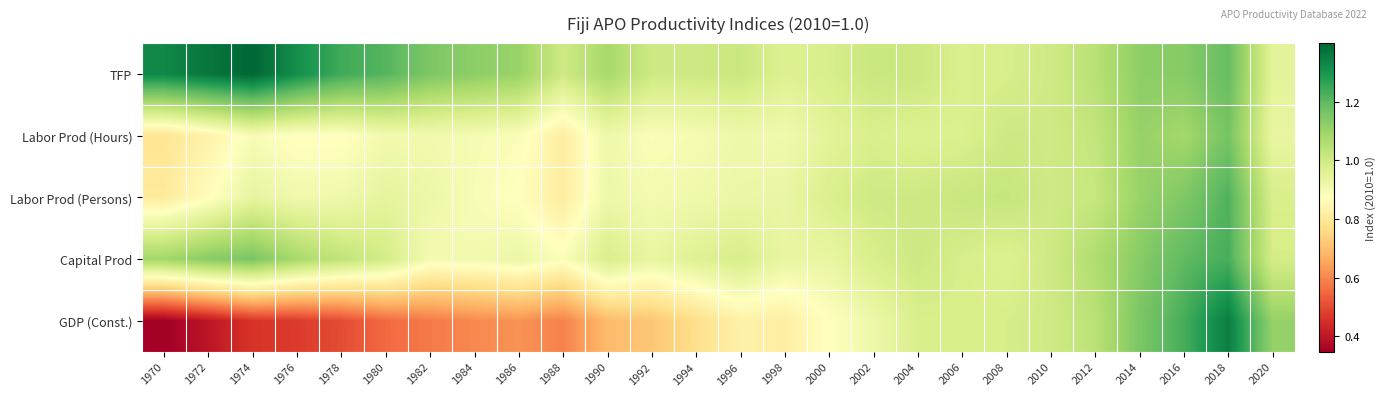

Reading left to right, list all the values displayed in this chart.

TFP: 1970=1.3	1972=1.4	1974=1.4	1976=1.3	1978=1.2	1980=1.2	1982=1.2	1984=1.1	1986=1.1	1988=1.0	1990=1.1	1992=1.0	1994=1.0	1996=1.0	1998=1.0	2000=1.0	2002=1.0	2004=1.0	2006=1.0	2008=1.0	2010=1.0	2012=1.0	2014=1.1	2016=1.1	2018=1.2	2020=1.0
Labor Prod (Hours): 1970=0.8	1972=0.8	1974=0.9	1976=0.9	1978=0.9	1980=0.9	1982=0.9	1984=0.9	1986=0.9	1988=0.8	1990=0.9	1992=0.9	1994=0.9	1996=0.9	1998=0.9	2000=1.0	2002=1.0	2004=1.0	2006=1.0	2008=1.0	2010=1.0	2012=1.0	2014=1.1	2016=1.1	2018=1.2	2020=0.9
Labor Prod (Persons): 1970=0.8	1972=0.9	1974=0.9	1976=0.9	1978=0.9	1980=0.9	1982=0.9	1984=0.9	1986=0.9	1988=0.8	1990=0.9	1992=0.9	1994=0.9	1996=0.9	1998=0.9	2000=1.0	2002=1.0	2004=1.0	2006=1.0	2008=1.0	2010=1.0	2012=1.0	2014=1.1	2016=1.1	2018=1.2	2020=1.0
Capital Prod: 1970=1.1	1972=1.1	1974=1.2	1976=1.1	1978=1.0	1980=1.0	1982=0.9	1984=0.9	1986=0.9	1988=0.9	1990=1.0	1992=0.9	1994=1.0	1996=1.0	1998=0.9	2000=0.9	2002=1.0	2004=1.0	2006=1.0	2008=1.0	2010=1.0	2012=1.1	2014=1.1	2016=1.2	2018=1.2	2020=1.0
GDP (Const.): 1970=0.3	1972=0.4	1974=0.5	1976=0.5	1978=0.5	1980=0.6	1982=0.6	1984=0.6	1986=0.6	1988=0.6	1990=0.7	1992=0.7	1994=0.8	1996=0.8	1998=0.8	2000=0.9	2002=0.9	2004=1.0	2006=1.0	2008=1.0	2010=1.0	2012=1.0	2014=1.2	2016=1.2	2018=1.3	2020=1.1